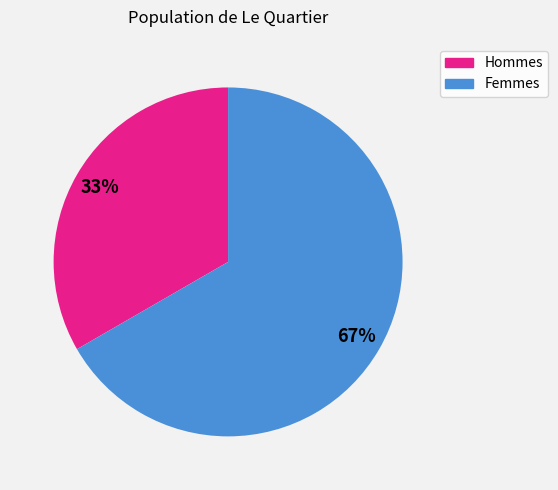

To the nearest percent, what is the average slice percentage?

50%